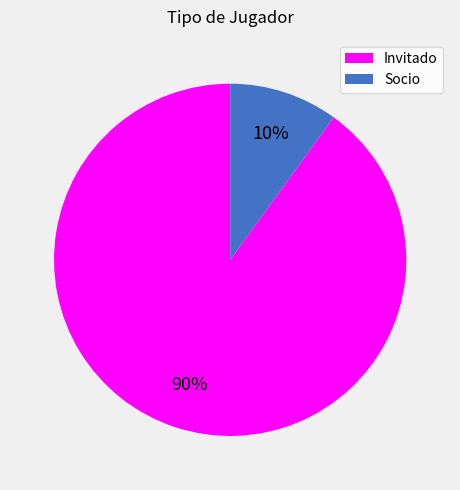

Do Socio and Invitado together represent more than half of the pie?

Yes